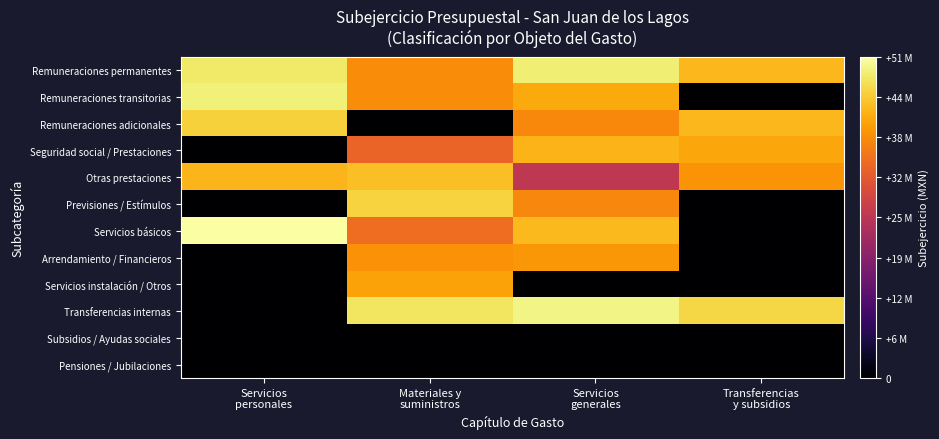

How many categories are shown in the chart?

4